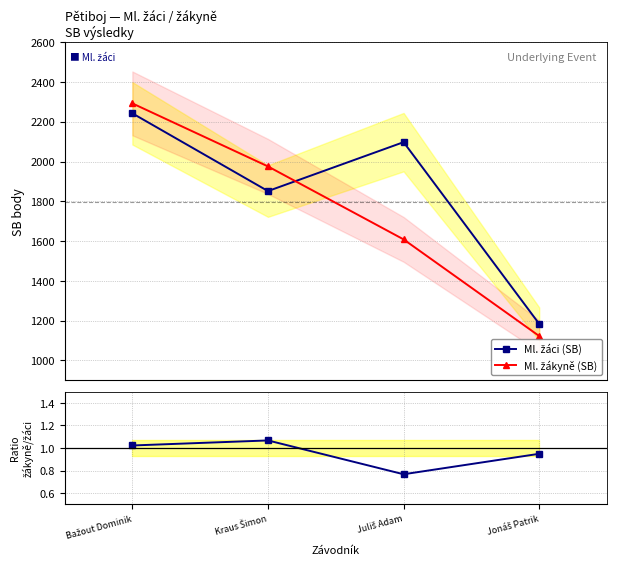

True or false: Žákyně / Žáci and Ml. žáci (SB) cross at least once.

False